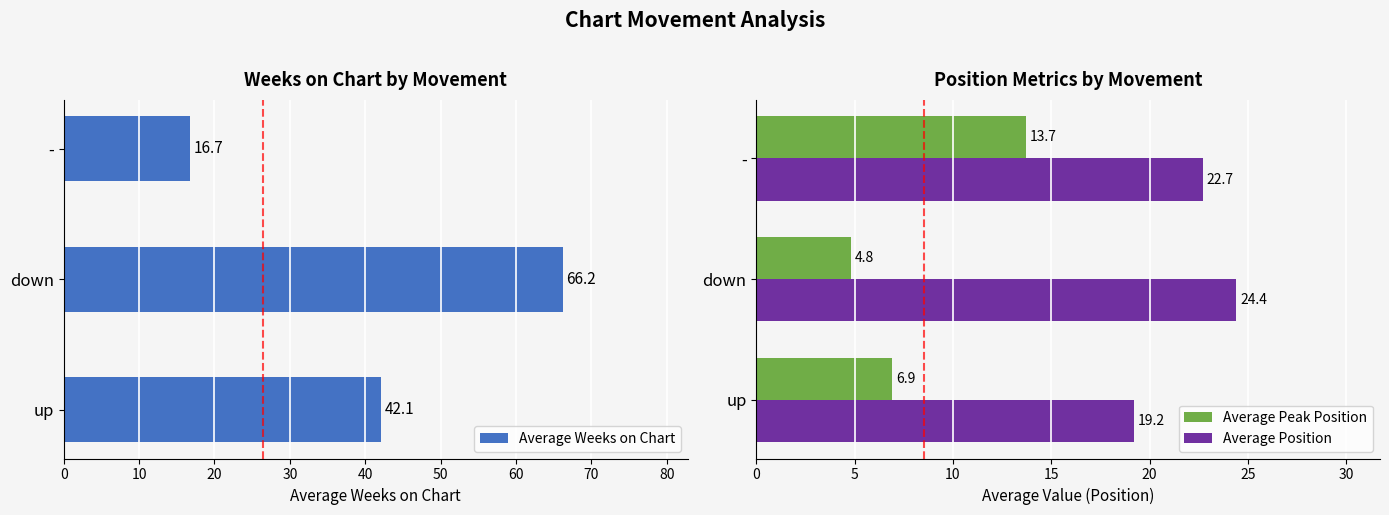

Reading right to left, what are all the values shown in this chart?

Average Weeks on Chart: 16.7	66.2	42.1
Average Peak Position: 13.7	4.8	6.9
Average Position: 22.7	24.4	19.2